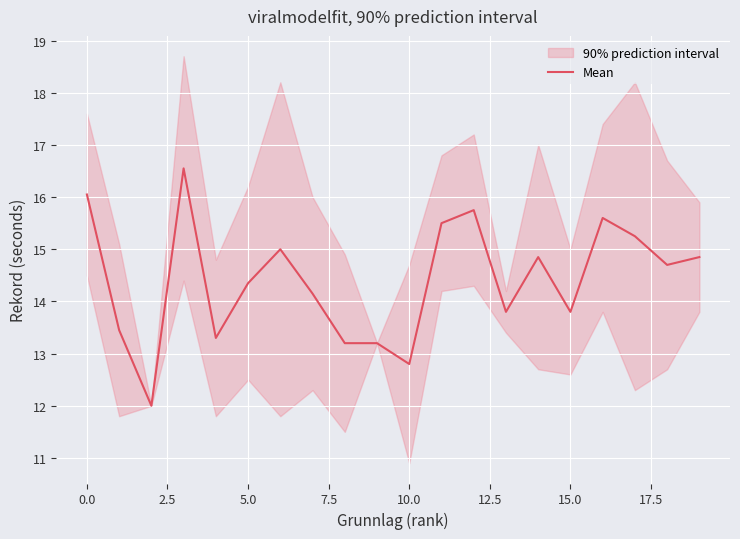

What is the average value?

14.4